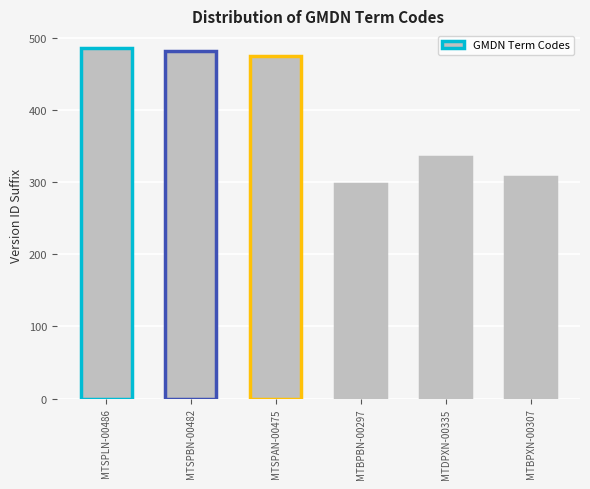

What is the label of the 6th bar from the right?

MTSPLN-00486